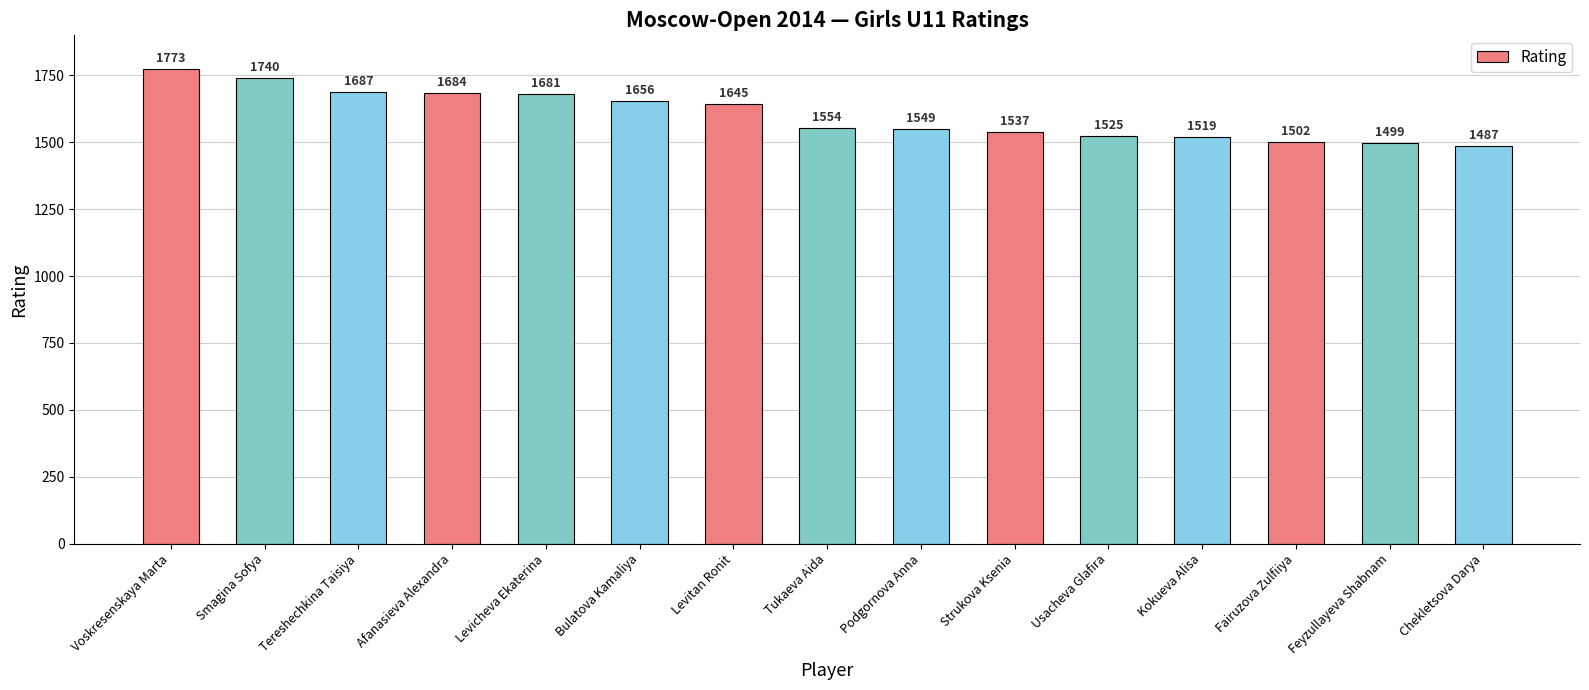

Does the chart contain any negative values?

No